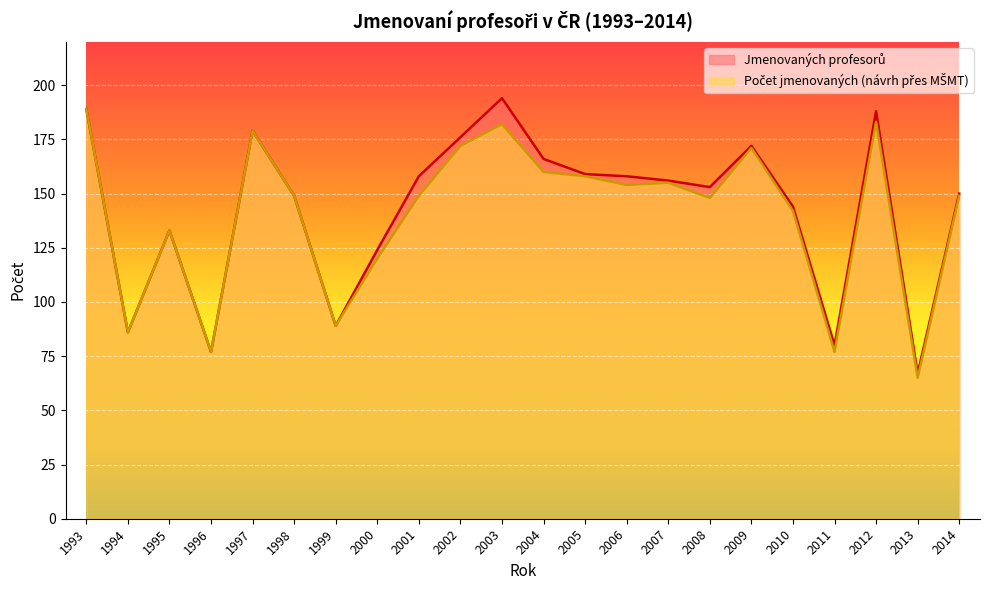

Where is the first local maximum for Jmenovaných profesorů?

1995